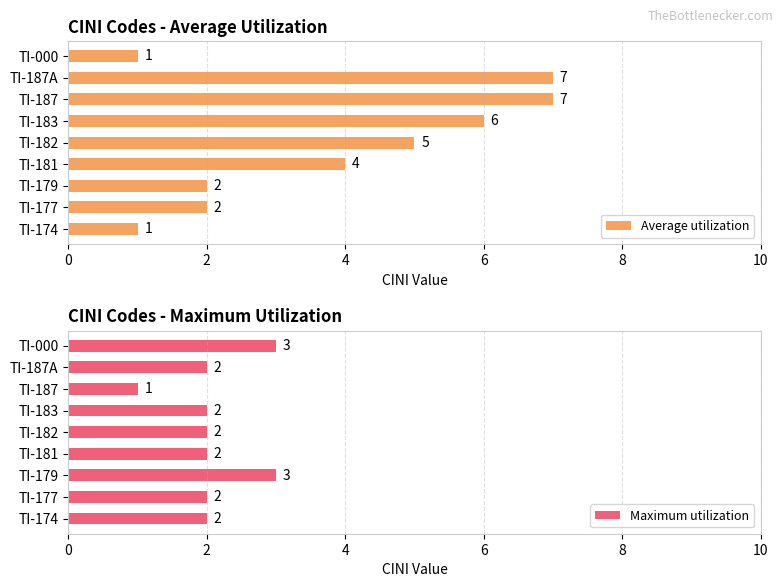

What is the sum of all Average utilization values?

35